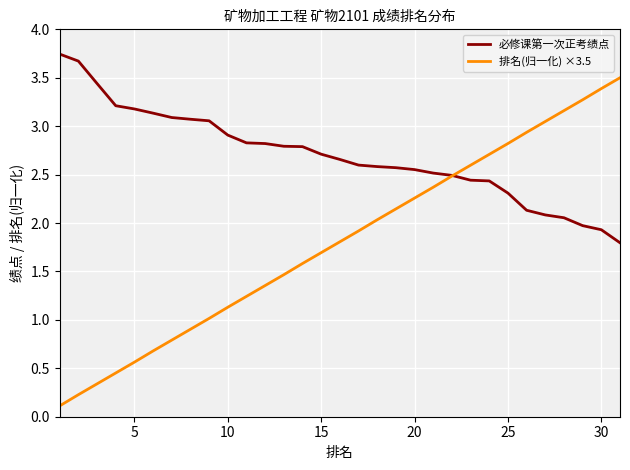

What are all the series names shown in the legend?

必修课第一次正考绩点, 排名(归一化) ×3.5